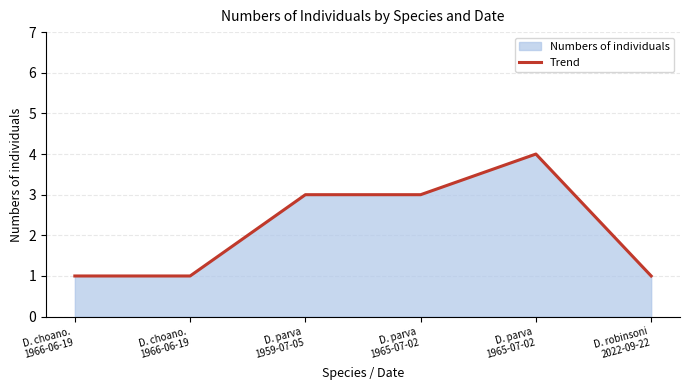

True or false: the data has more than 2 interior local peaks.

False